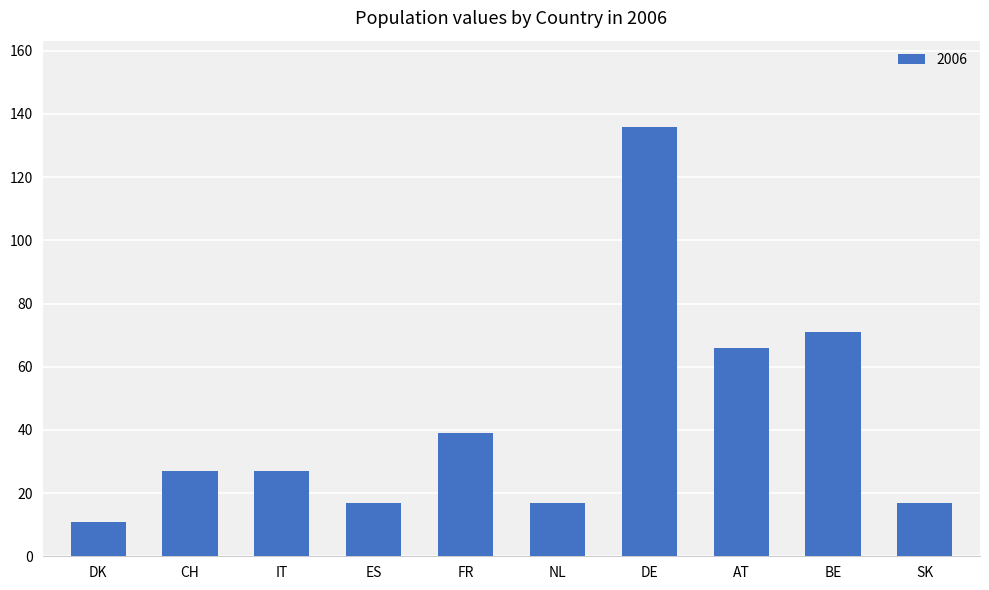

The value at DK is 20. True or false?

False